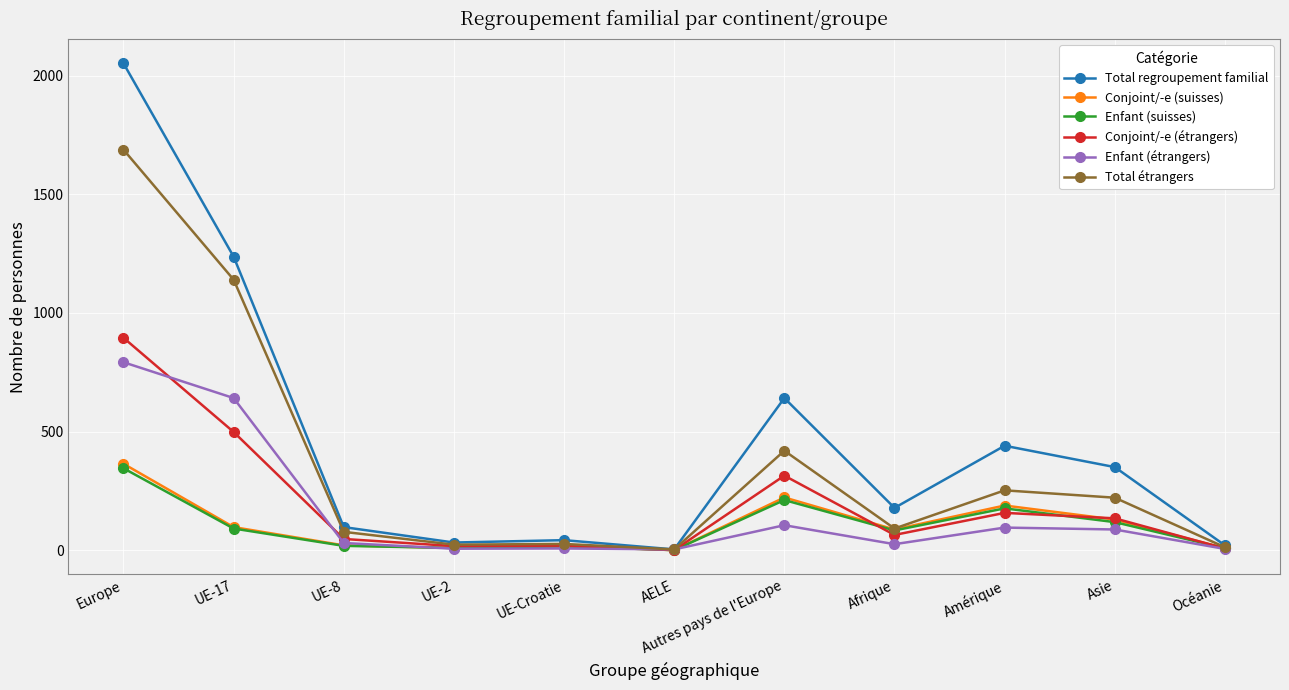

What is the highest value of the Enfant (étrangers) series?

792